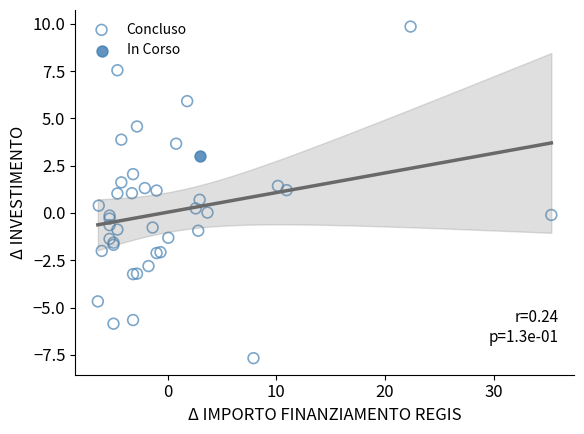

What are all the series names shown in the legend?

Concluso, In Corso